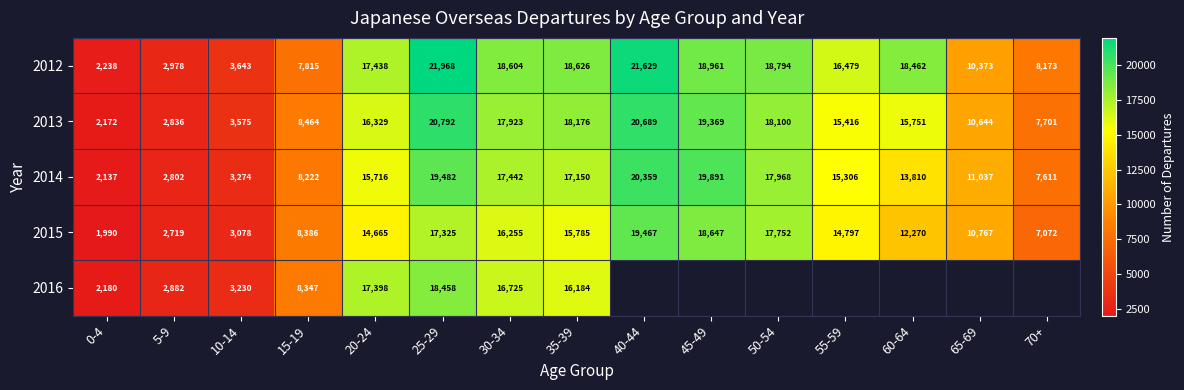

What is the difference between the maximum and minimum values in the 2015 series?

17477